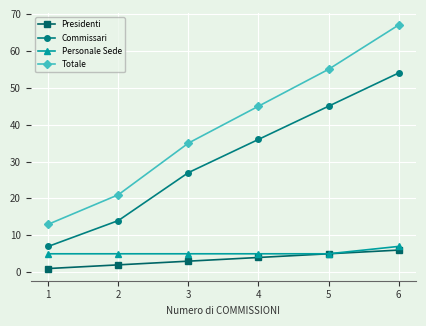

Which series has the largest range (max minus min)?

Totale